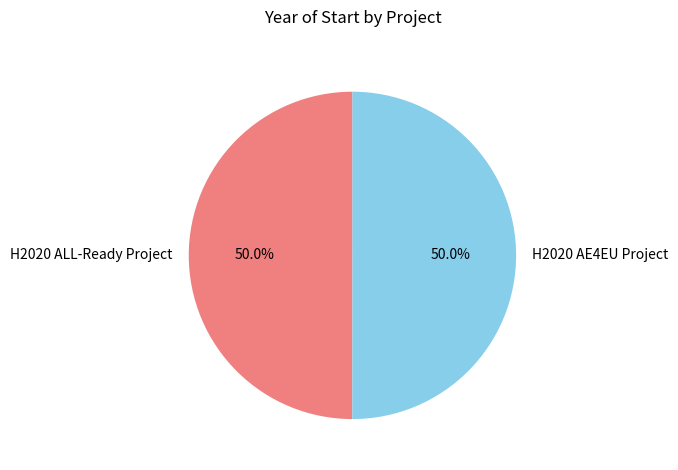

What percentage is the H2020 AE4EU Project slice, to the nearest percent?

50%